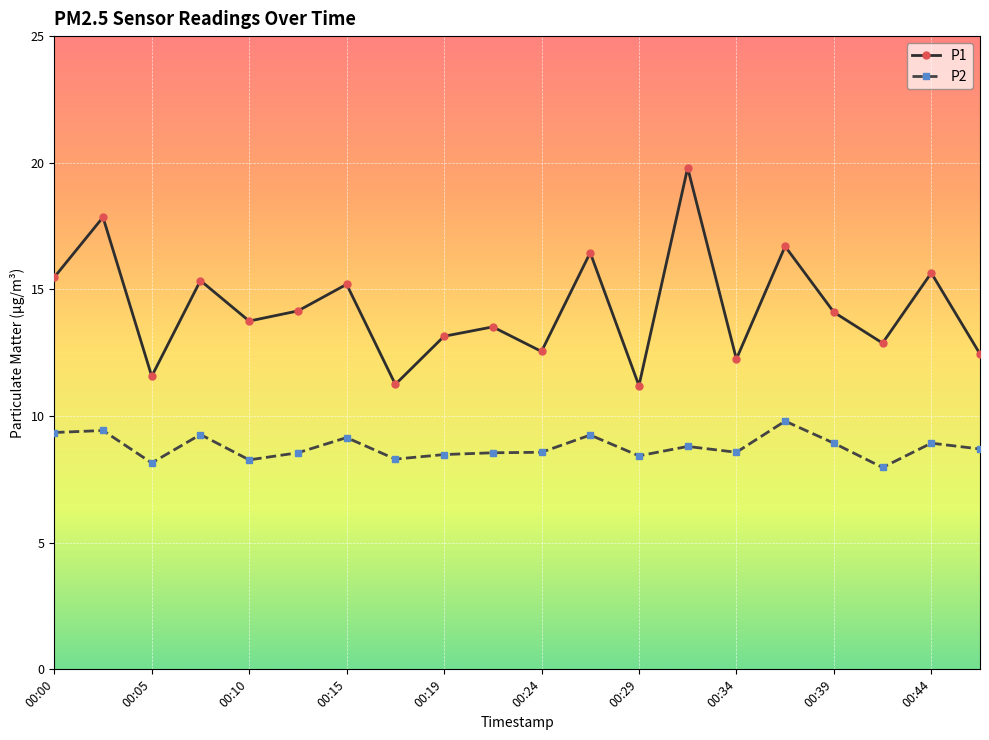

What is the lowest value of the P1 series?

11.2